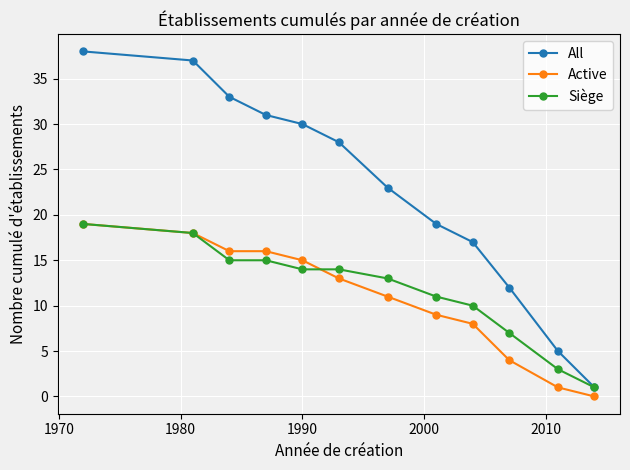

True or false: Active and All intersect in this chart.

False